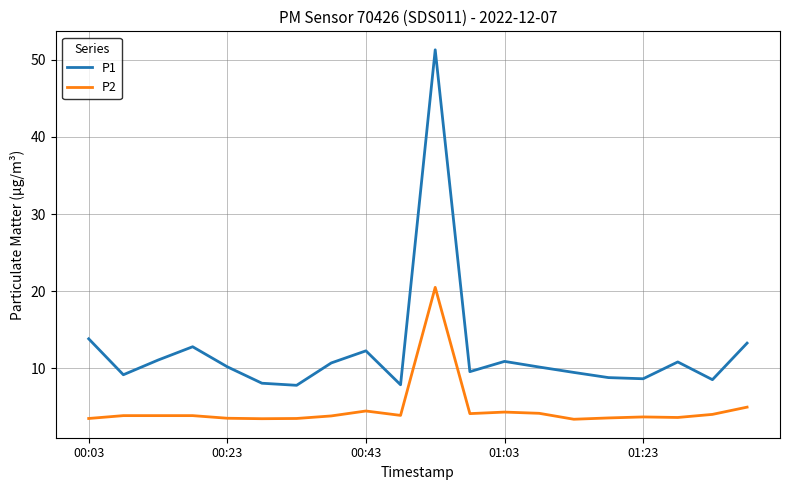

Which series has the largest total across all categories?

P1